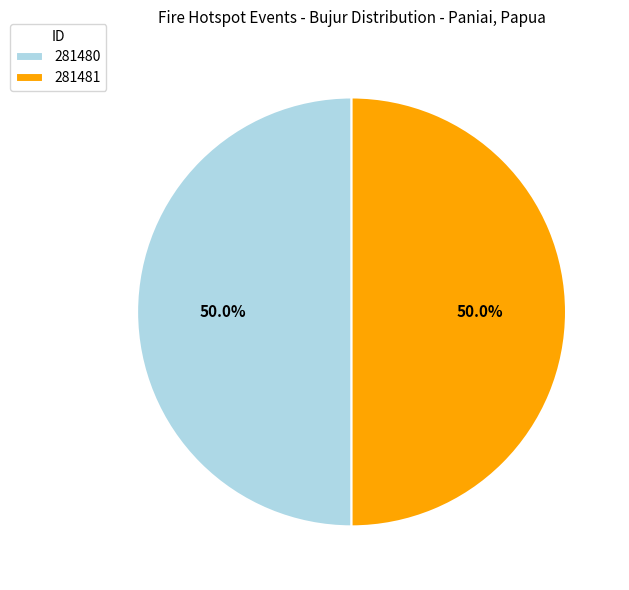

Approximately how many times larger is the value at 281480 compared to 281481?

1.0